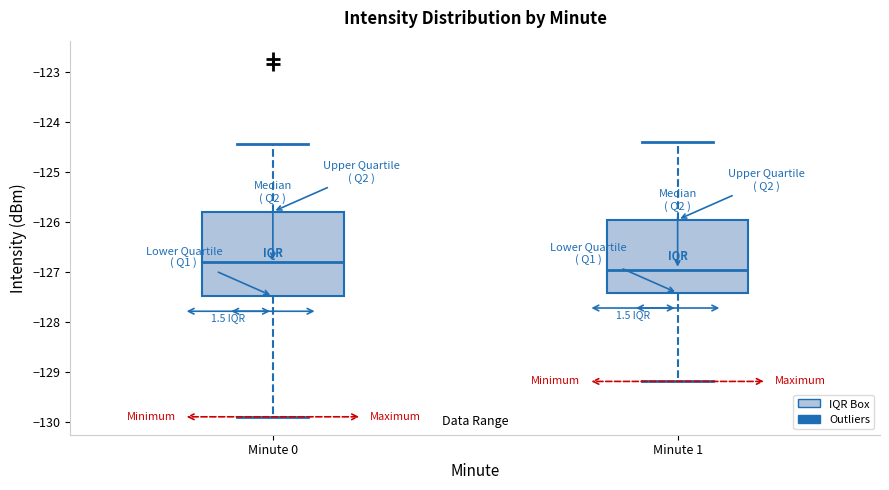

Reading left to right, transcribe this box plot: for each box, give where its median line is, the range the box spans, and where its two whiskers end, as read against the y-axis. The values are not printed on the chart, so give them approximately, as read against the axis.

Minute 0: median -126.8, box -127.5 to -125.8, whiskers -129.9 to -124.4
Minute 1: median -126.9, box -127.4 to -125.9, whiskers -129.2 to -124.4